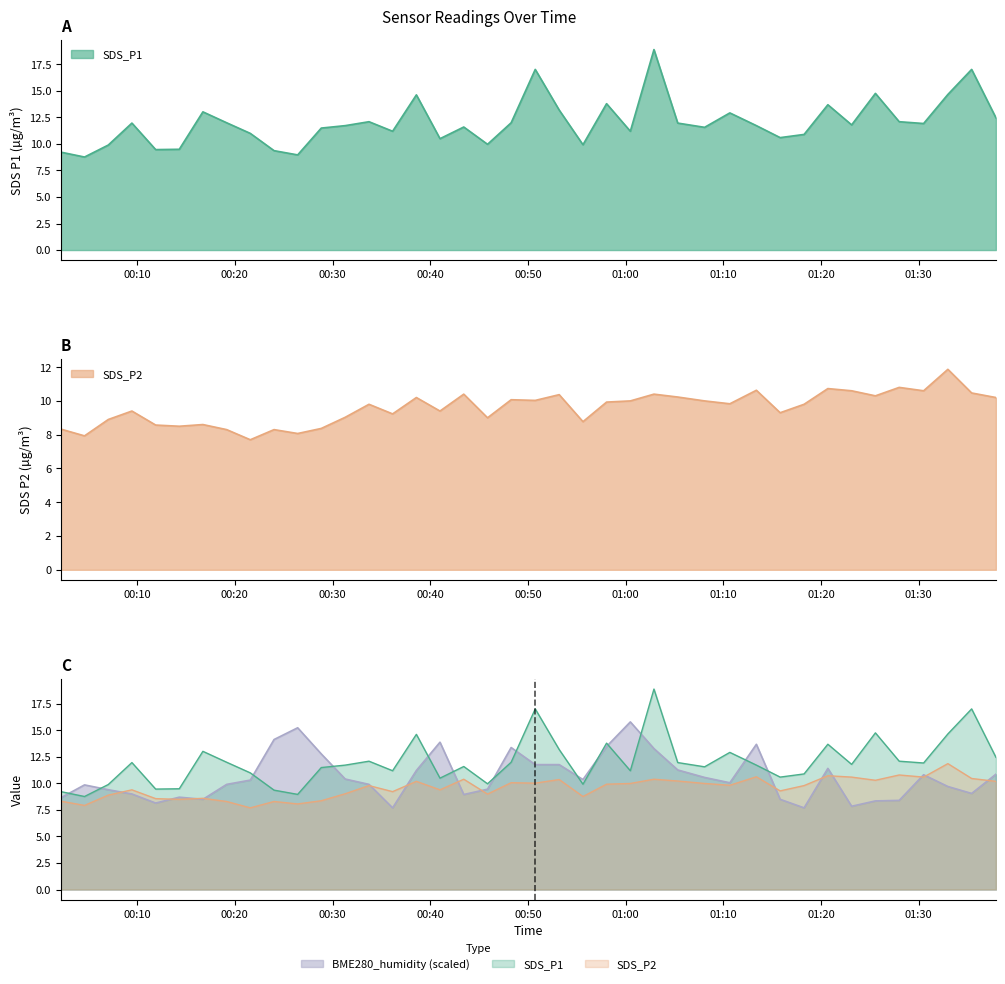

What is the difference between the second highest and second lowest values in the SDS_P2 series?

2.9